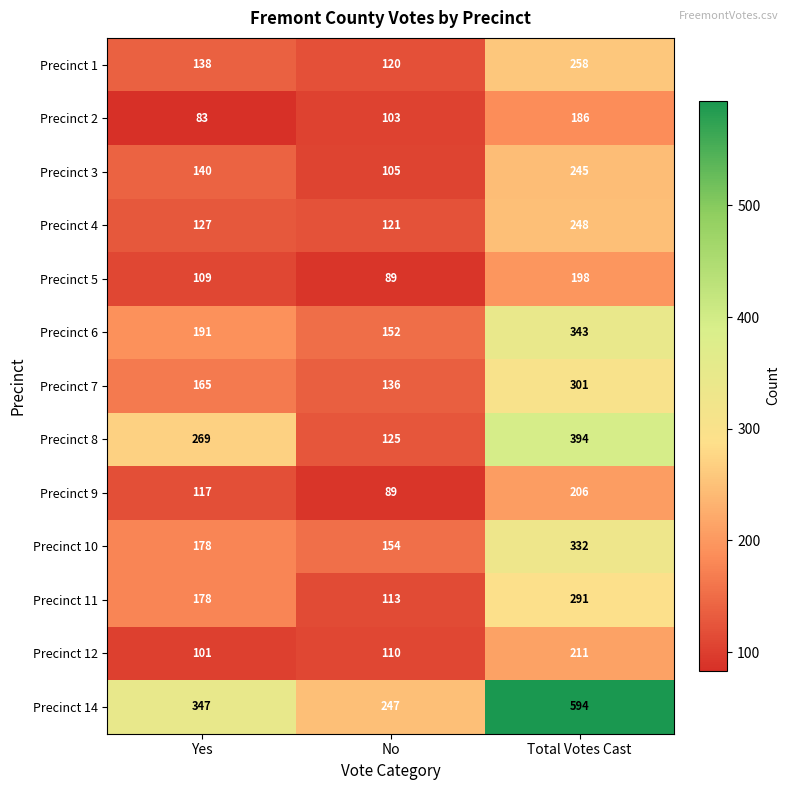

Count the Precinct 5 values in the range 89 to 198.

3